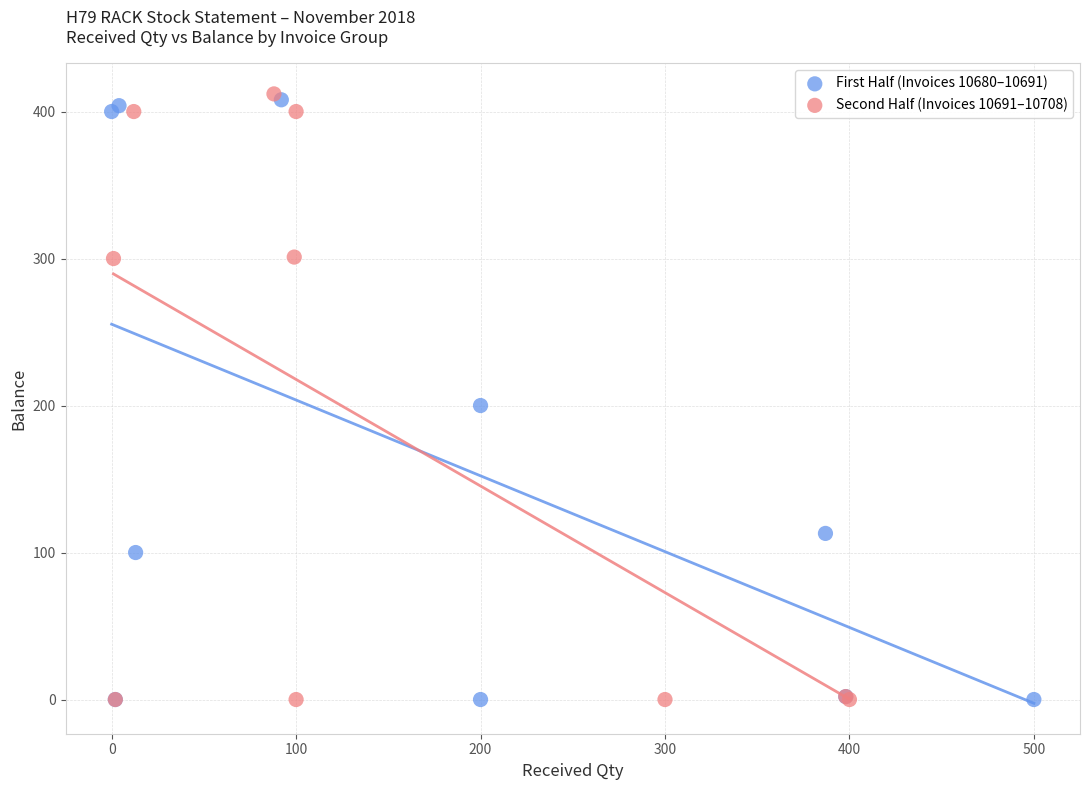

What are all the series names shown in the legend?

First Half (Invoices 10680–10691), Second Half (Invoices 10691–10708)